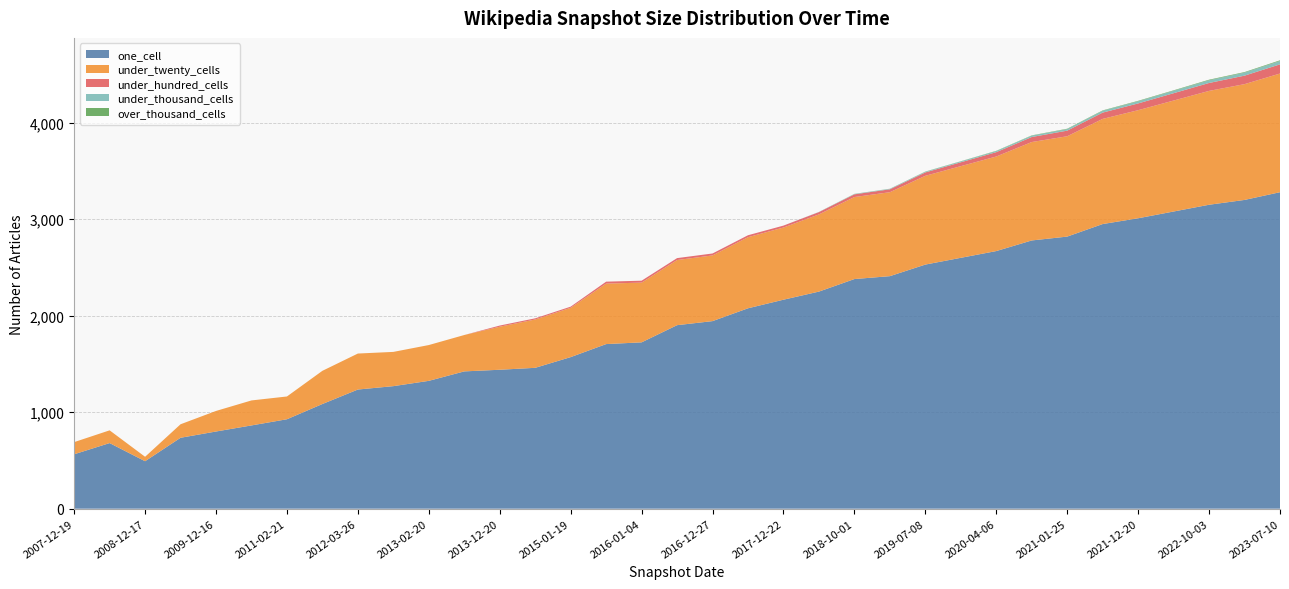

Reading right to left, what are all the values shown in this chart?

one_cell: 3280	3200	3150	3080	3010	2950	2820	2780	2670	2600	2530	2410	2380	2250	2166	2077	1944	1902	1724	1706	1571	1460	1440	1423	1325	1270	1235	1085	927	863	800	735	492	680	564
under_twenty_cells: 1230	1200	1180	1150	1120	1090	1040	1020	980	950	920	870	850	800	748	737	681	675	619	627	511	501	446	377	371	355	373	344	236	259	213	140	46	132	126
under_hundred_cells: 95	88	82	76	70	65	58	52	45	40	35	30	28	24	20	20	20	20	20	20	12	12	12	0	0	0	0	0	0	0	0	0	0	0	0
under_thousand_cells: 35	31	28	25	22	19	16	14	11	9	7	5	4	2	0	0	0	0	0	0	0	0	0	0	0	0	0	0	0	0	0	0	0	0	0
over_thousand_cells: 7	6	6	5	5	4	4	3	3	2	2	1	1	0	0	0	0	0	0	0	0	0	0	0	0	0	0	0	0	0	0	0	0	0	0